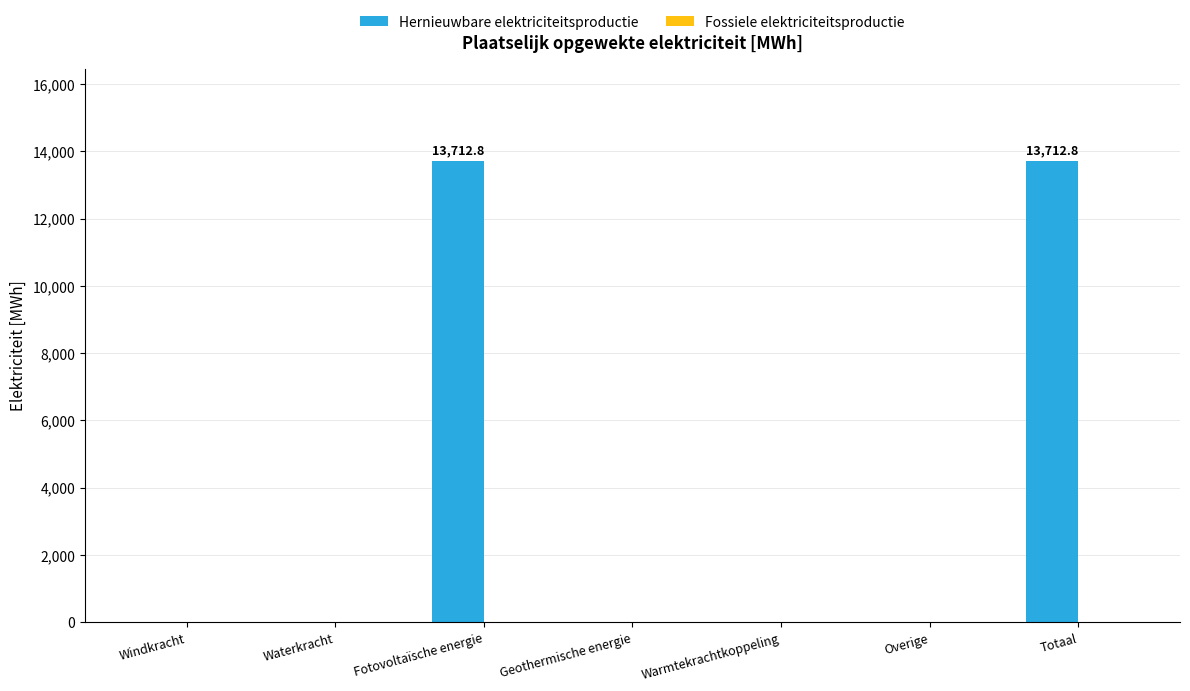

Count the number of data series in this chart.

1